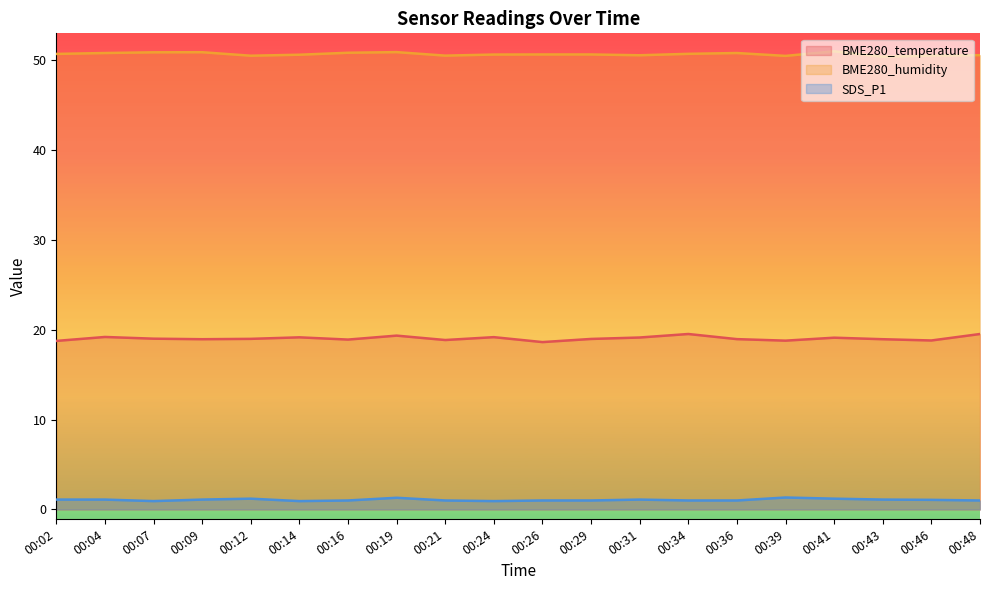

Where is the first local minimum for BME280_humidity?

00:12